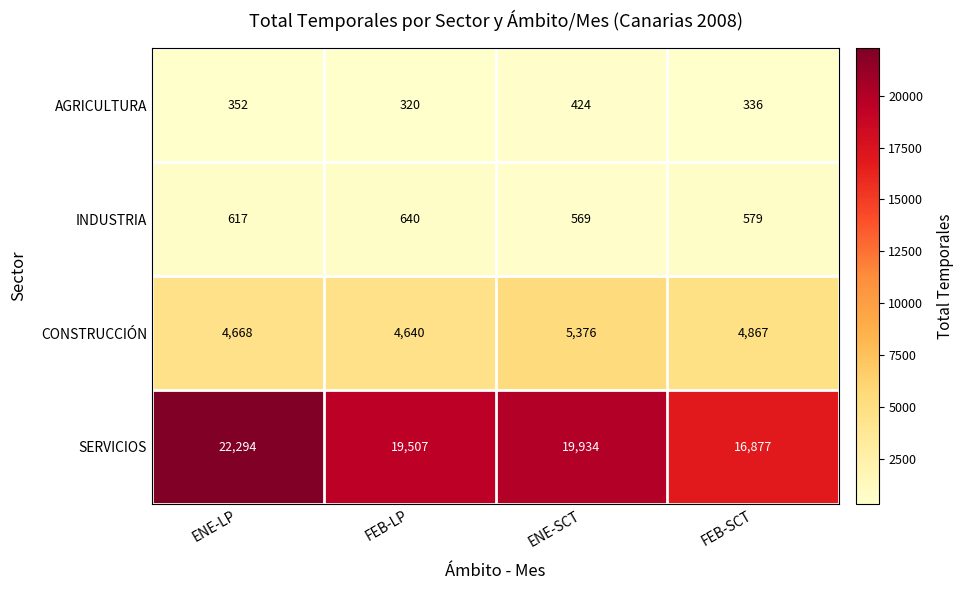

The SERVICIOS series shows 19507 at FEB-LP. True or false?

True